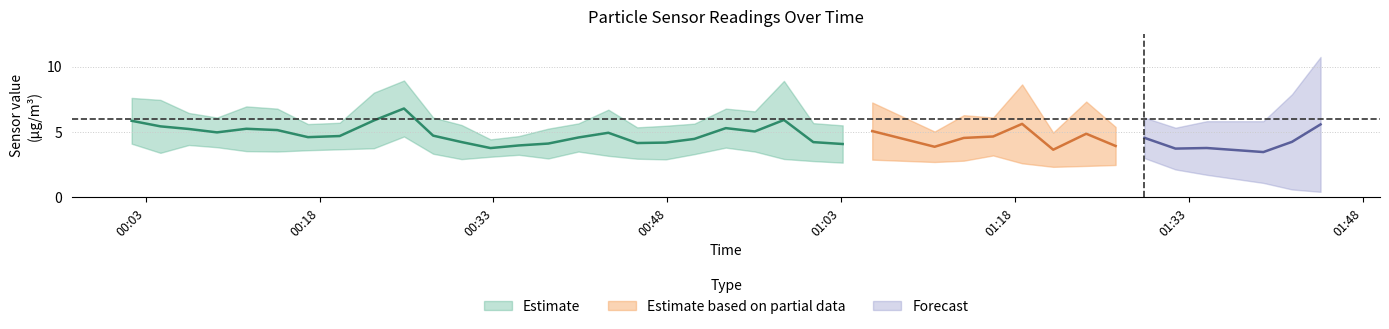

How many lines are shown in the chart?

3